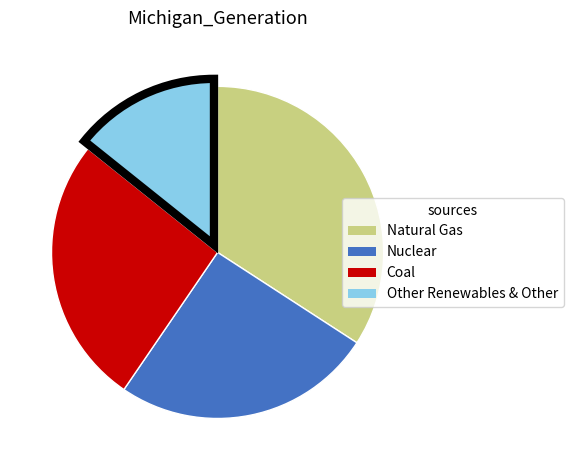

Does any single category account for the majority?

No